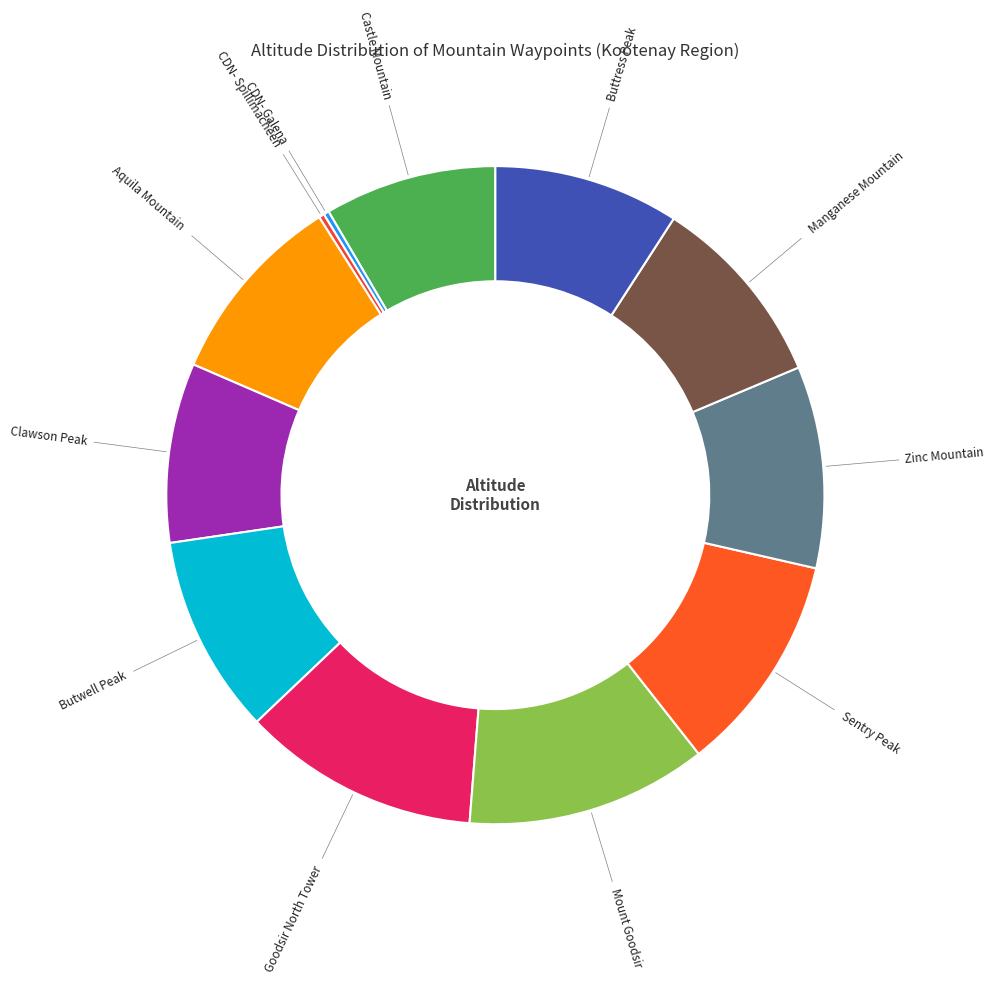

How many slices are in this pie chart?

12